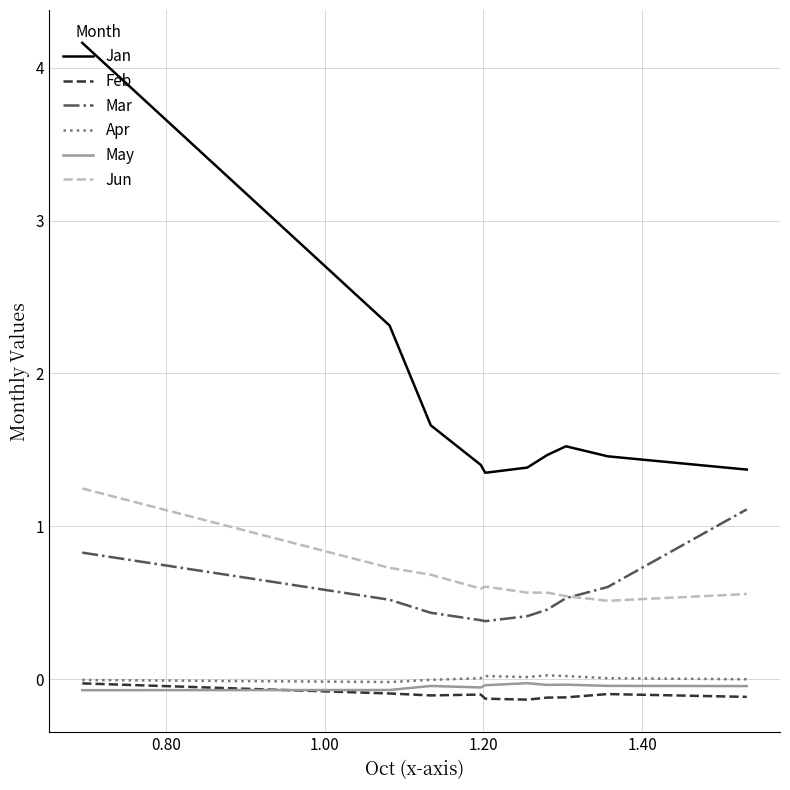

How many lines are shown in the chart?

6